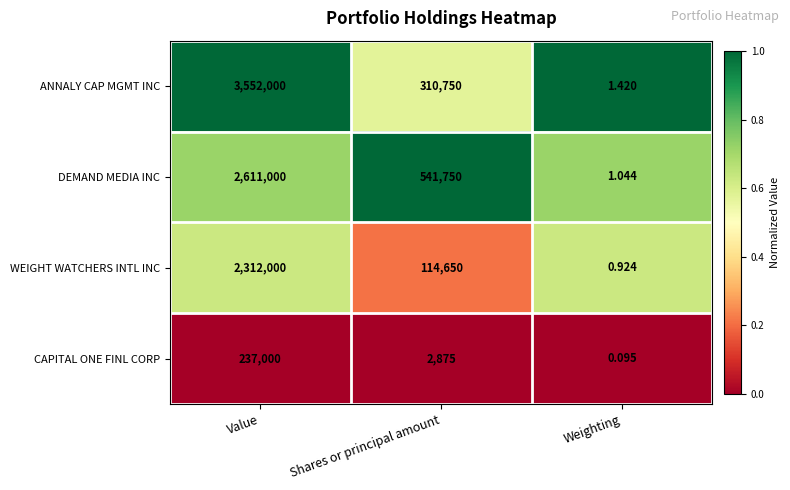

At which category is the sum across all series the highest?

Value